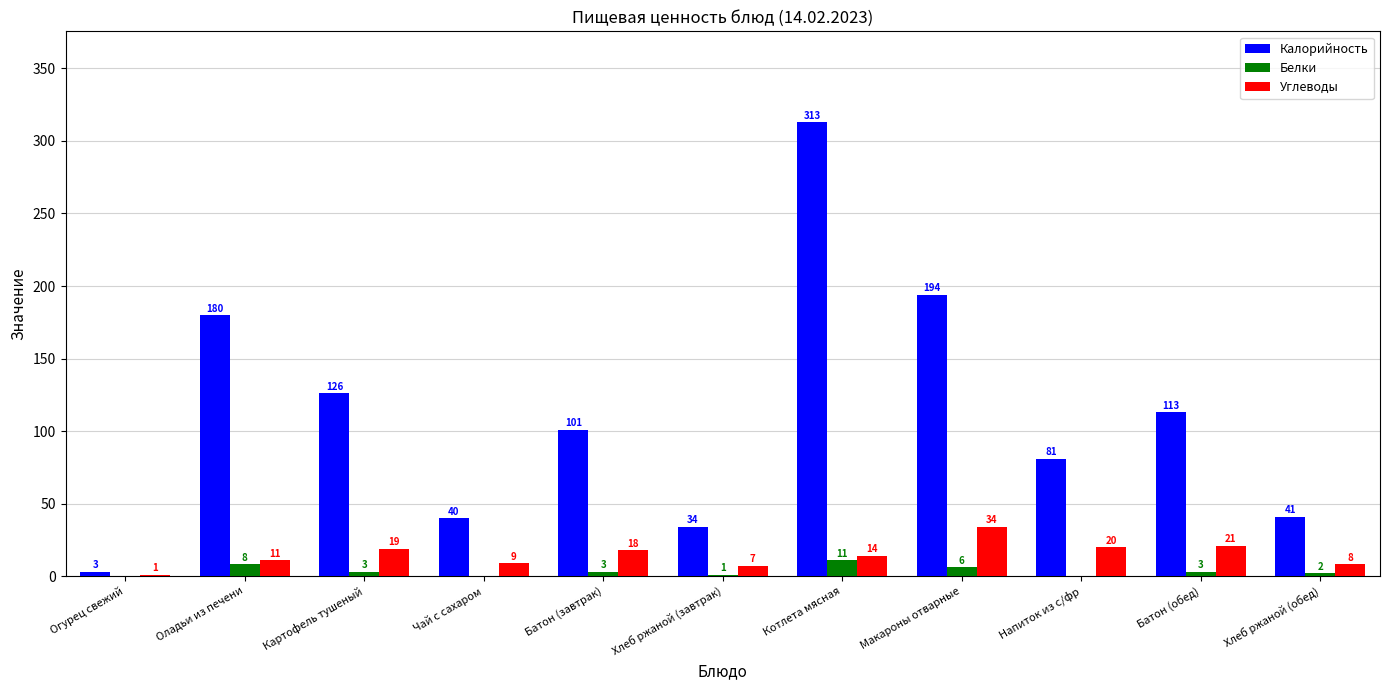

Which series has the widest spread of values?

Калорийность